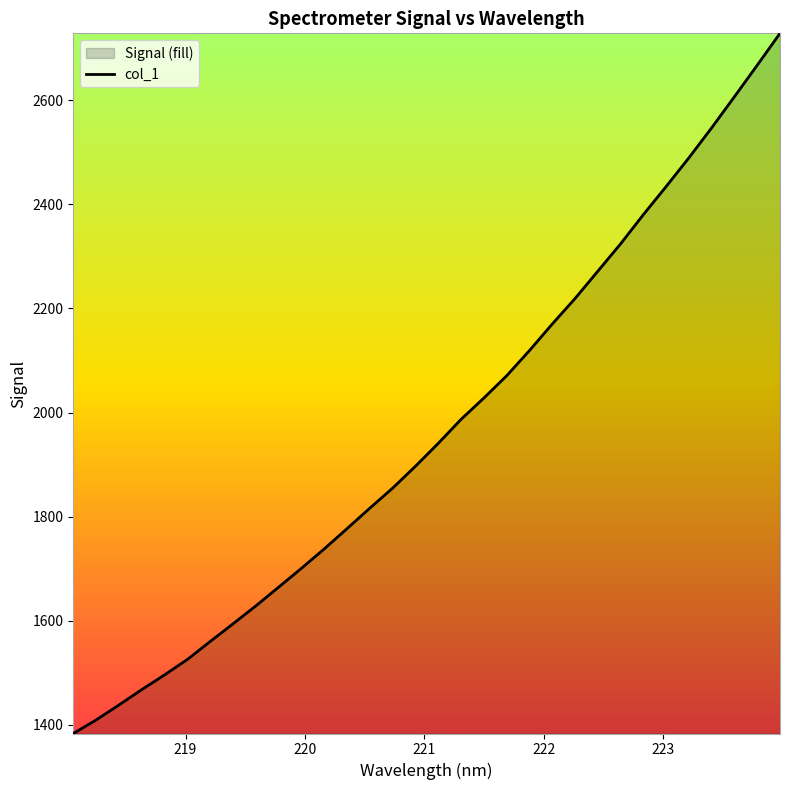

What is the minimum value shown in the chart?

1383.4